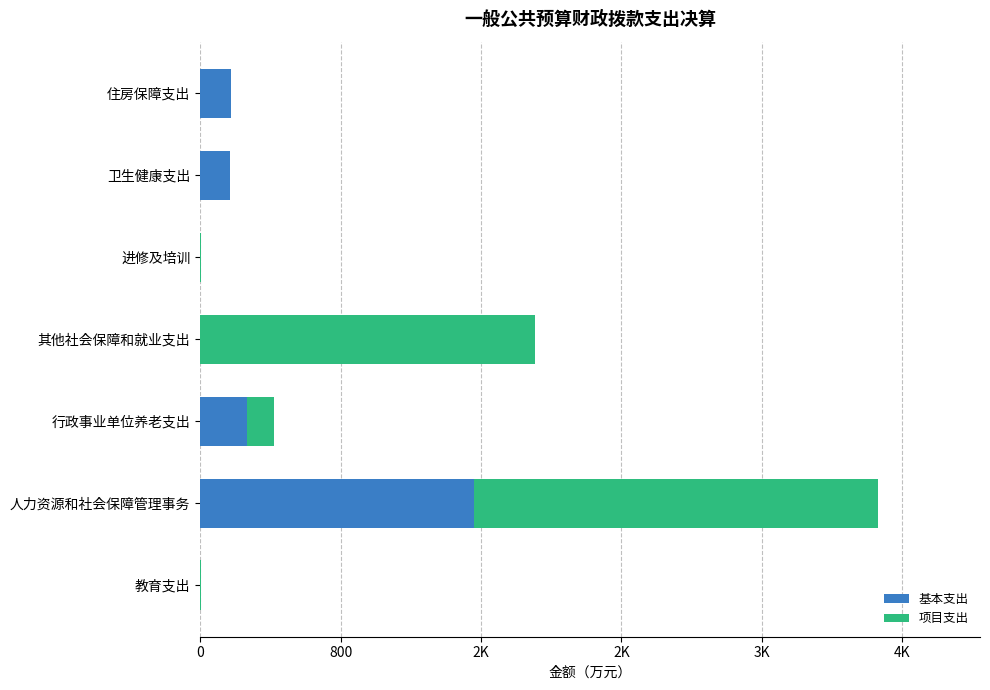

What are all the series names shown in the legend?

基本支出, 项目支出